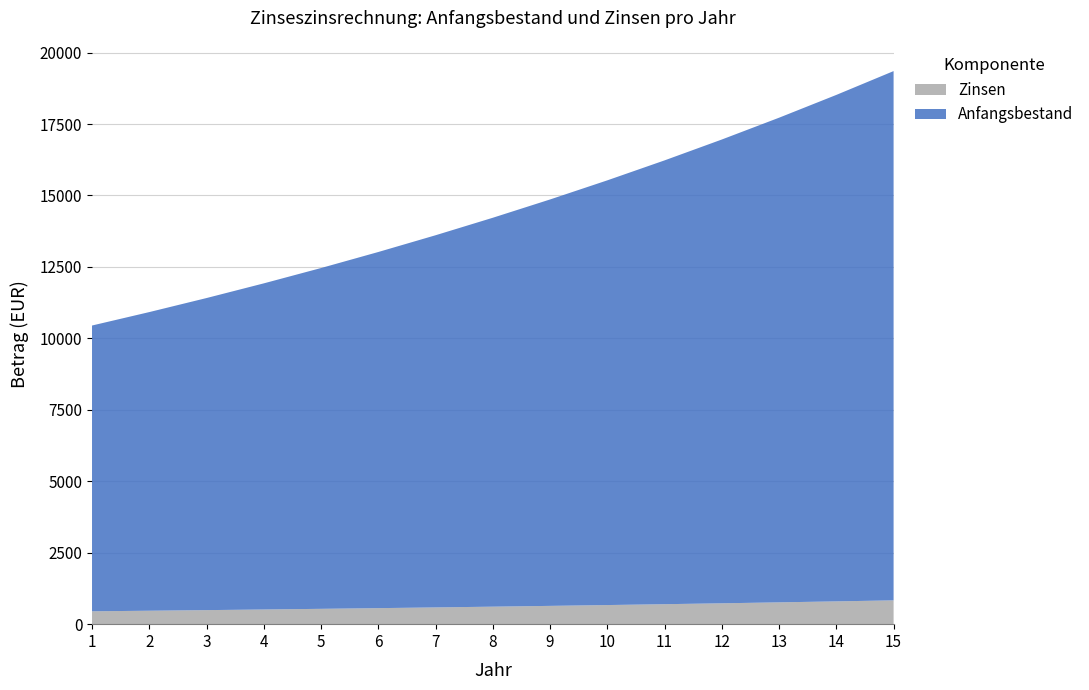

Reading left to right, transcribe all the data shown in this chart.

Anfangsbestand: 1=10000.0	2=10450.0	3=10920.2	4=11411.7	5=11925.2	6=12461.8	7=13022.6	8=13608.6	9=14221.0	10=14861.0	11=15529.7	12=16228.5	13=16958.8	14=17722.0	15=18519.5
Zinsen: 1=450.0	2=470.2	3=491.4	4=513.5	5=536.6	6=560.8	7=586.0	8=612.4	9=640.0	10=668.7	11=698.8	12=730.3	13=763.1	14=797.5	15=833.4